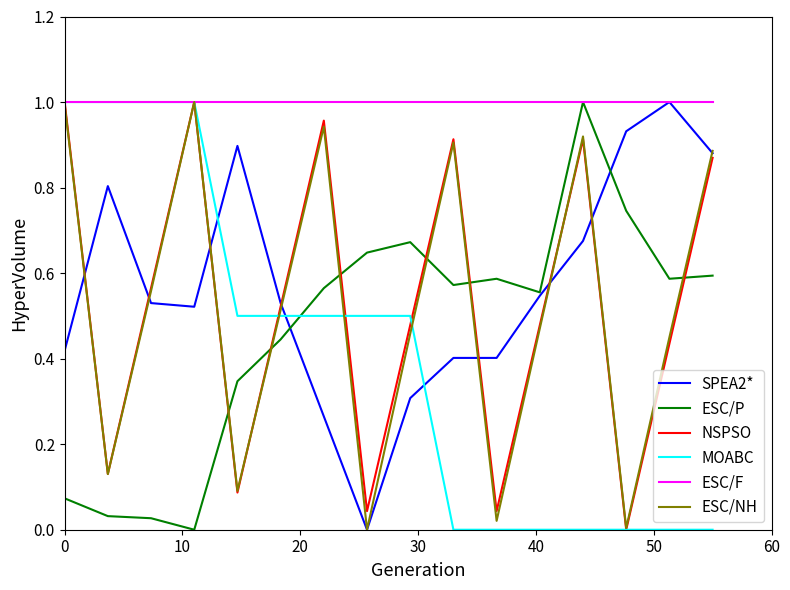

How many lines are shown in the chart?

6